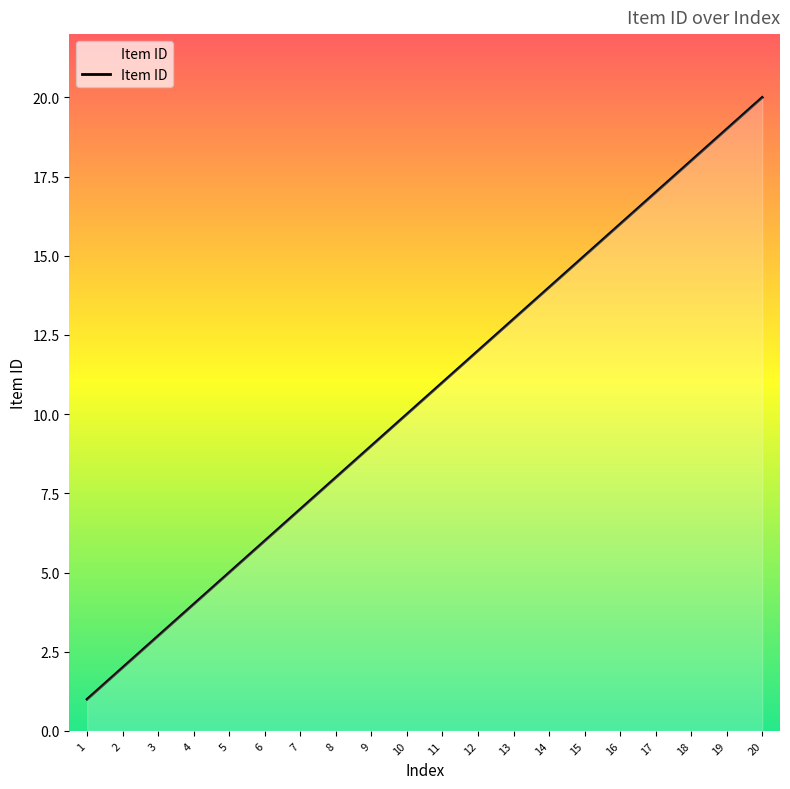

True or false: there are more than 2 points higher than both neighbors.

False